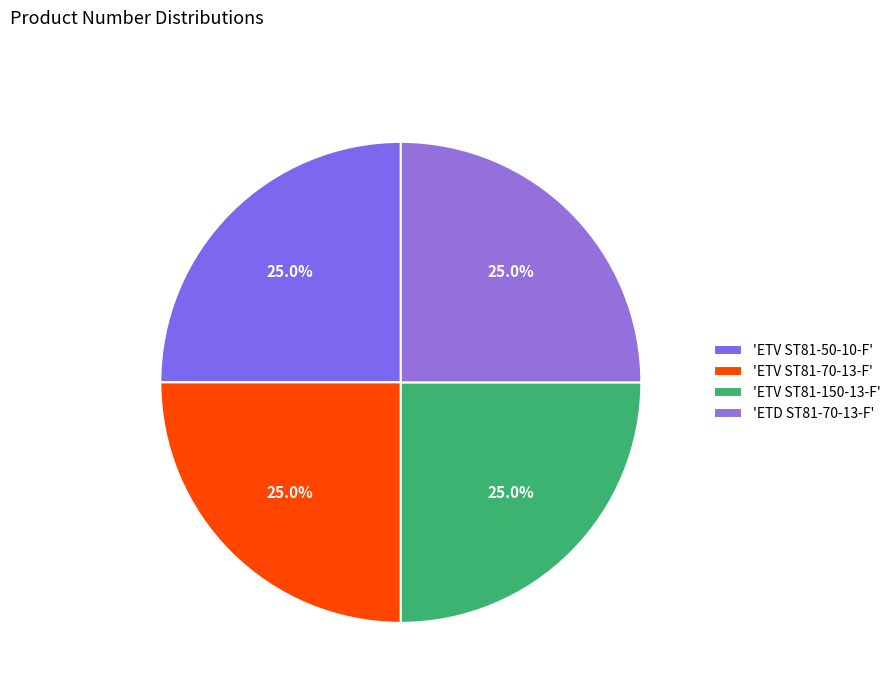

Is there any slice that represents more than half of the pie?

No